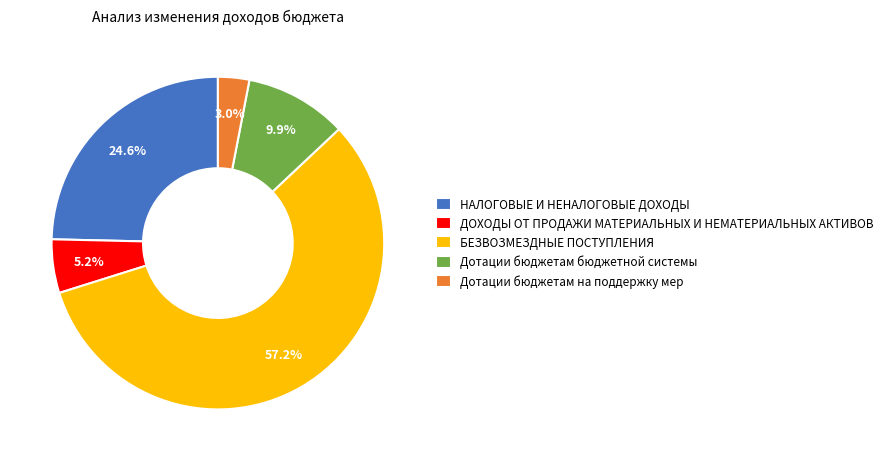

To the nearest percent, what percentage of the pie is Дотации бюджетам бюджетной системы?

10%